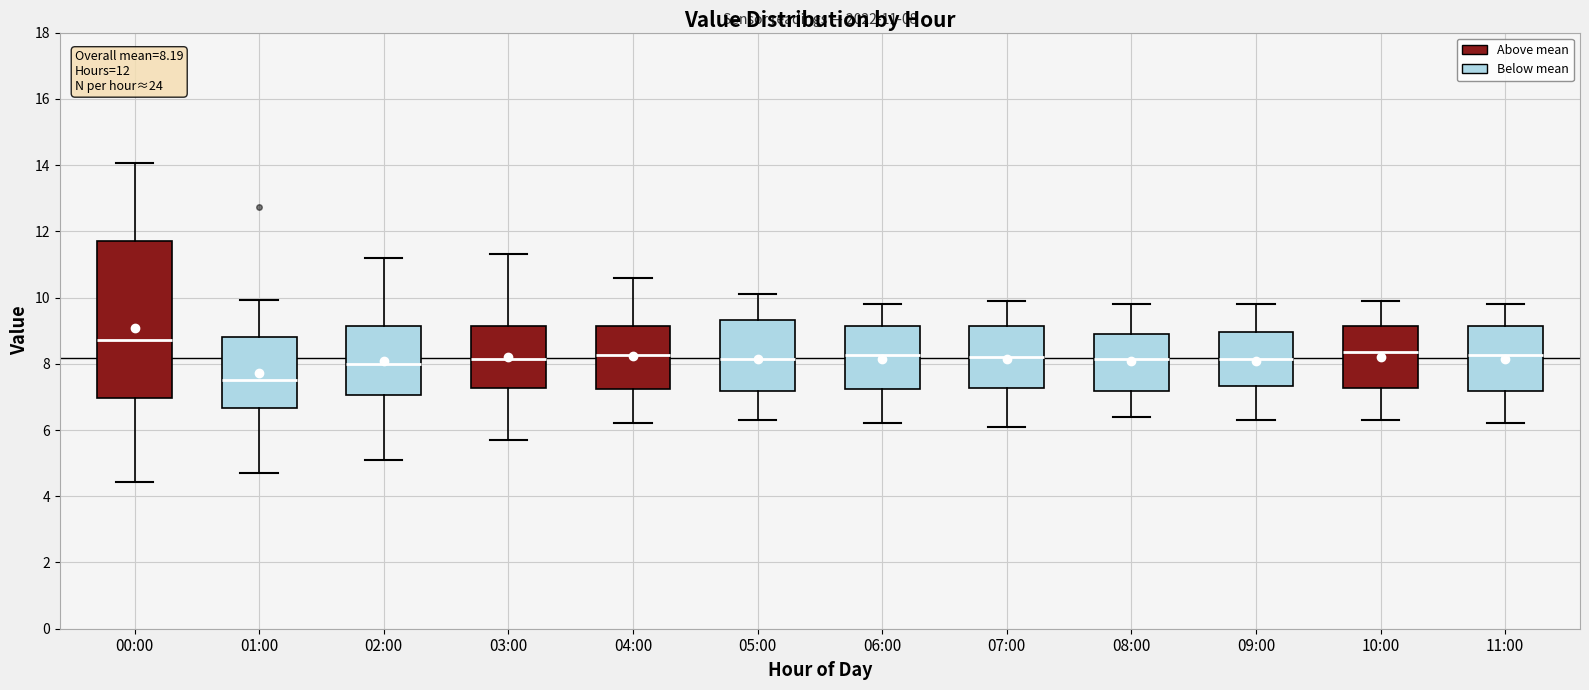

Which box's median line is the highest?

00:00